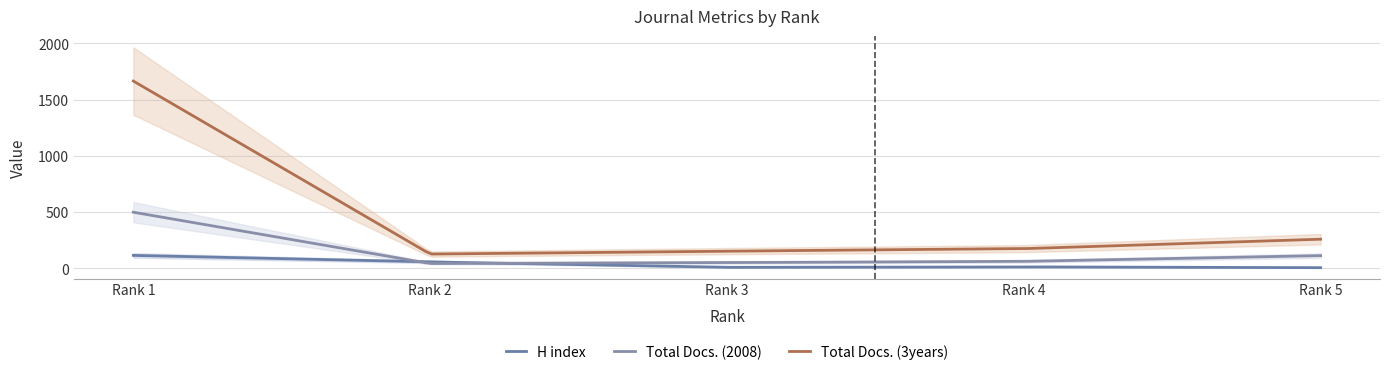

At which category is the sum across all series the highest?

1